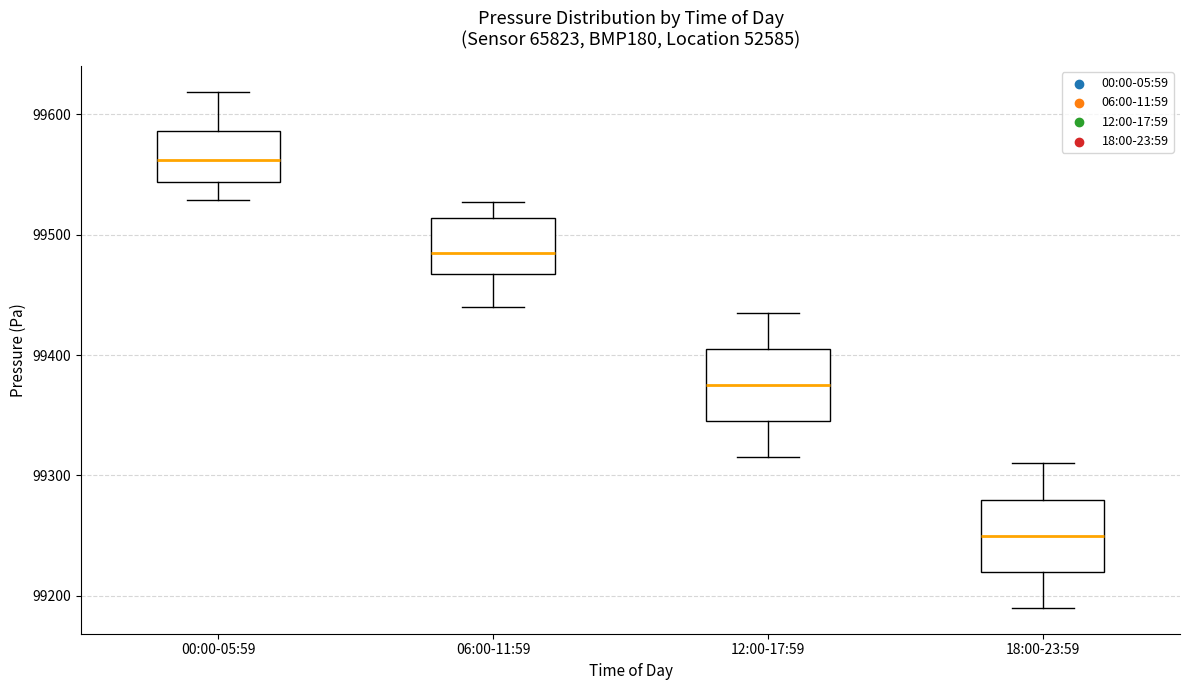

Where is the lower edge of the box for 12:00-17:59 on the y-axis? The values are not printed on the chart, so give them approximately, as read against the axis.

99350